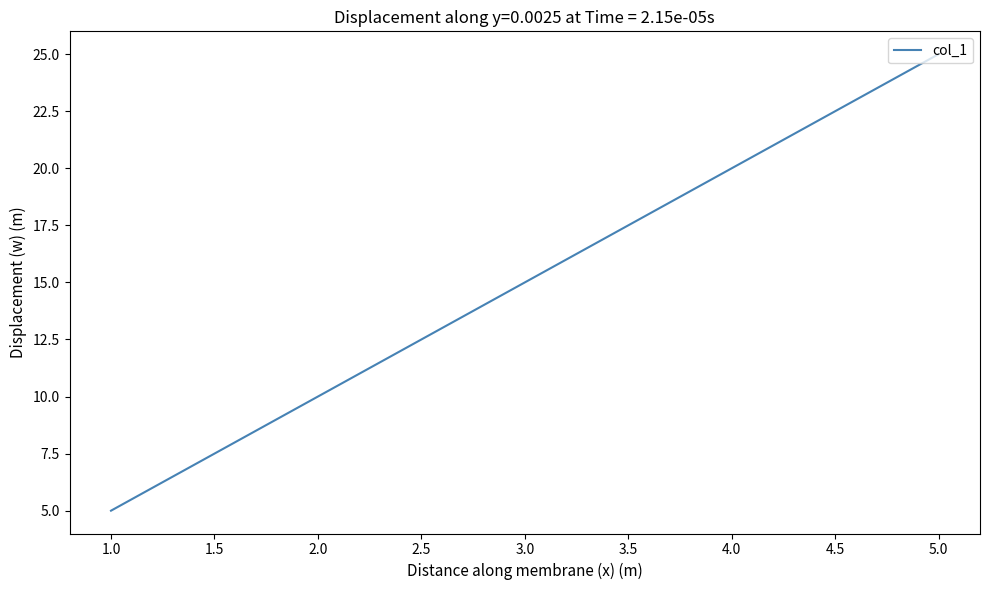

What is the difference between the second highest and second lowest values?

10